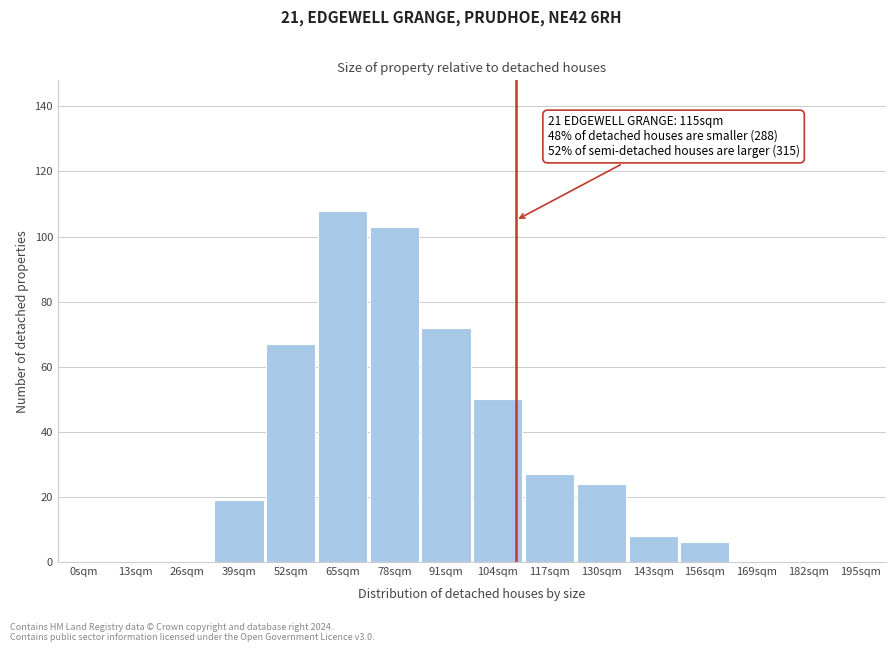

Reading right to left, list all the values displayed in this chart.

195sqm=0	182sqm=0	169sqm=0	156sqm=6	143sqm=8	130sqm=24	117sqm=27	104sqm=50	91sqm=72	78sqm=103	65sqm=108	52sqm=67	39sqm=19	26sqm=0	13sqm=0	0sqm=0